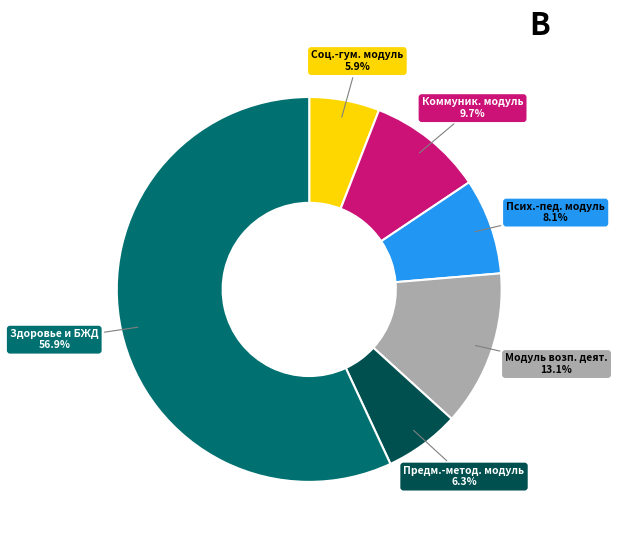

How many segments does this pie chart have?

6